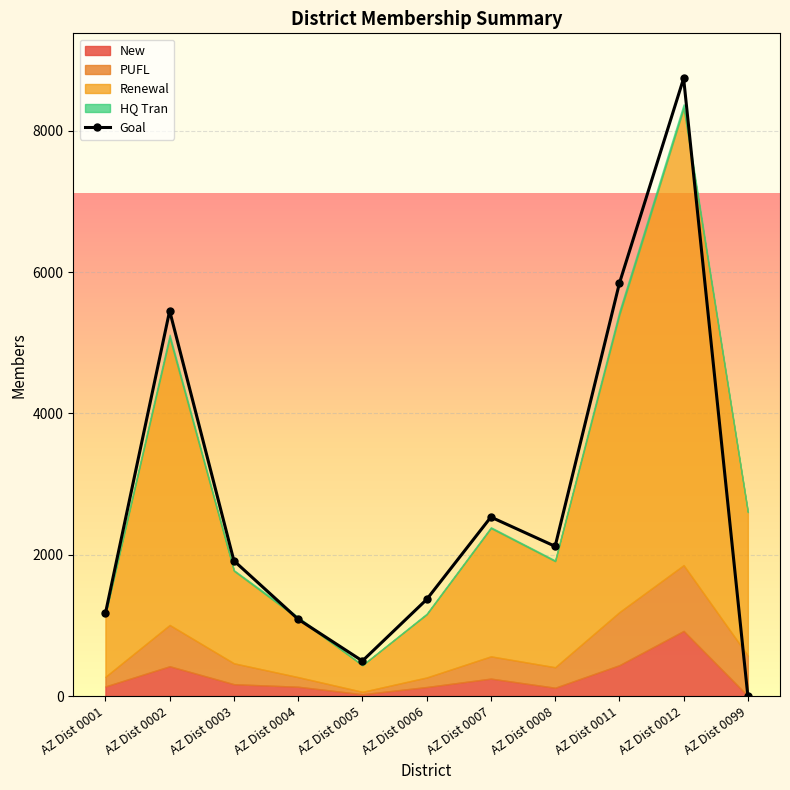

Reading left to right, list all the values displayed in this chart.

AZ Dist 0001=1170	AZ Dist 0002=5453	AZ Dist 0003=1916	AZ Dist 0004=1089	AZ Dist 0005=498	AZ Dist 0006=1368	AZ Dist 0007=2534	AZ Dist 0008=2120	AZ Dist 0011=5842	AZ Dist 0012=8743	AZ Dist 0099=0